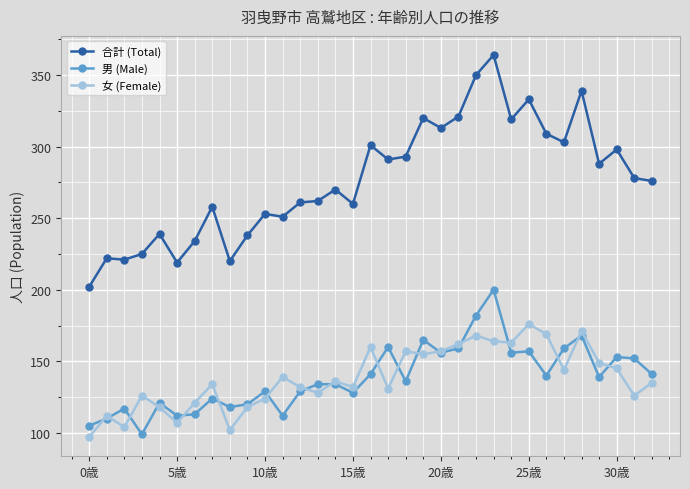

What is the value of the 合計 (Total) point at the 30th from the left?

288